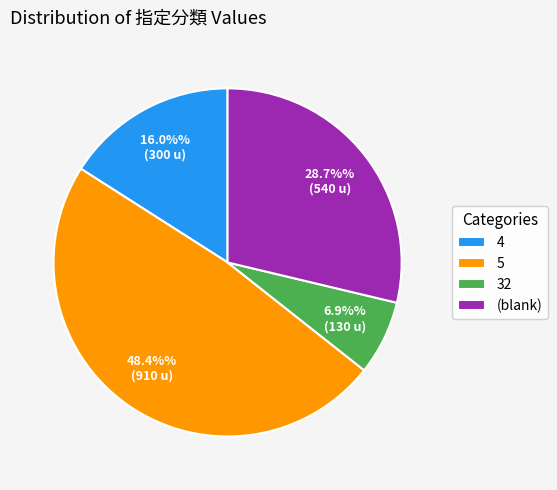

To the nearest percent, what is the average slice percentage?

25%